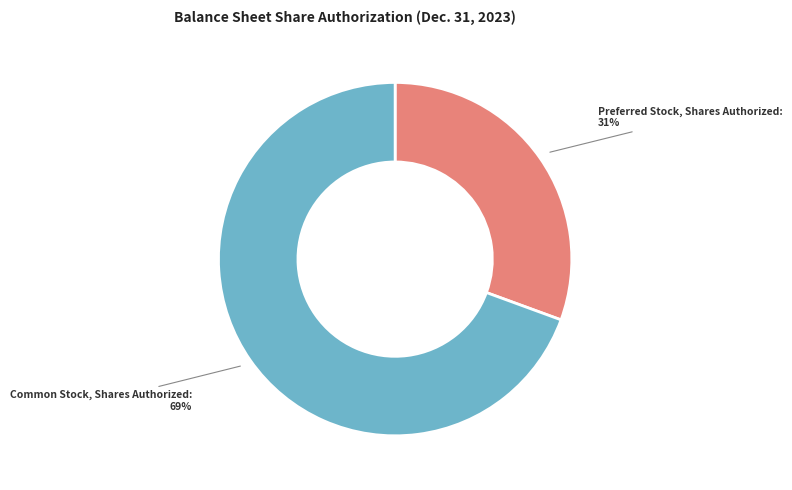

To the nearest percent, what is the combined percentage of Common Stock, Shares Authorized and Preferred Stock, Shares Authorized?

100%